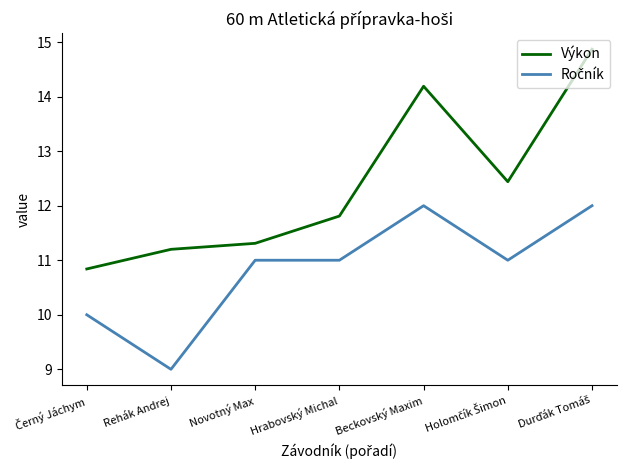

What is the total value across all series at Beckovský Maxim?

26.2